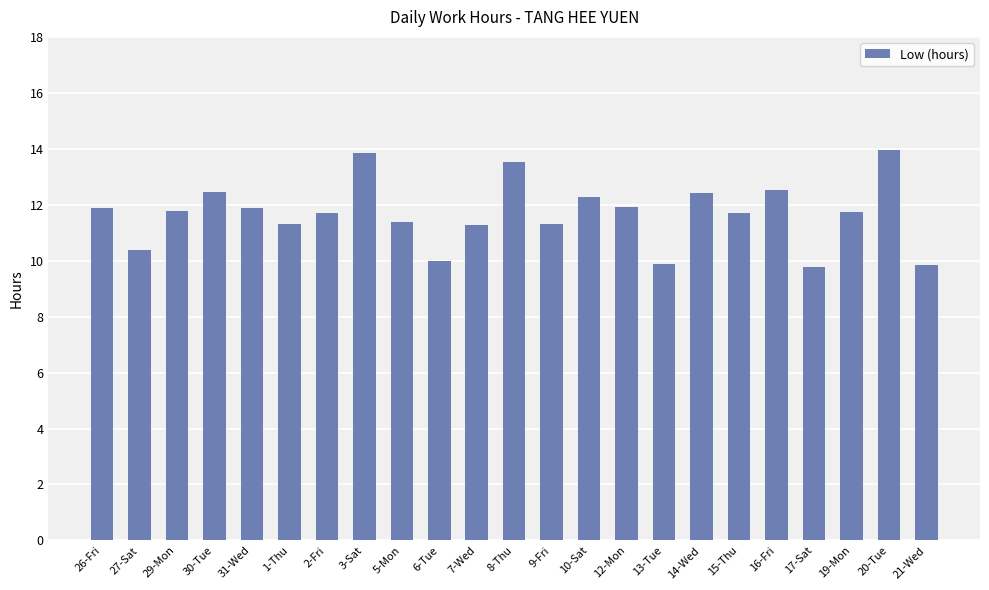

What is the difference between the values at 12-Mon and 20-Tue?

2.0